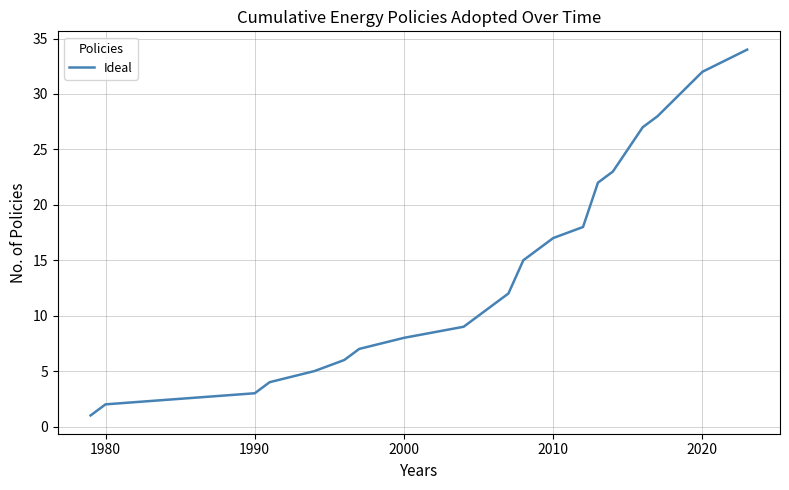

What is the difference between the maximum and minimum values?

33